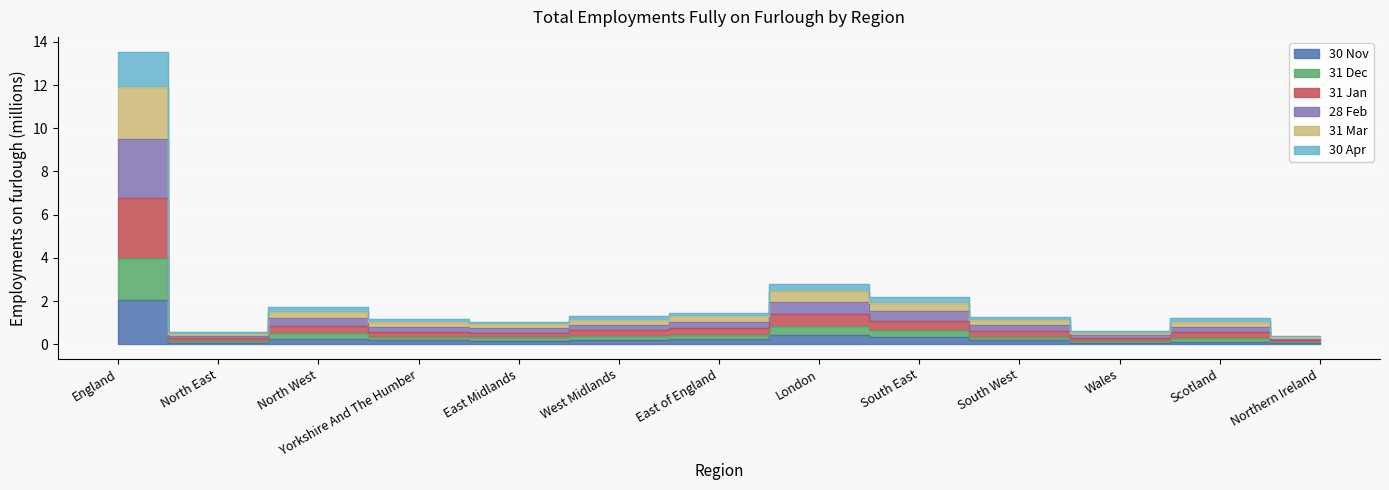

How many data points does each series have?

13